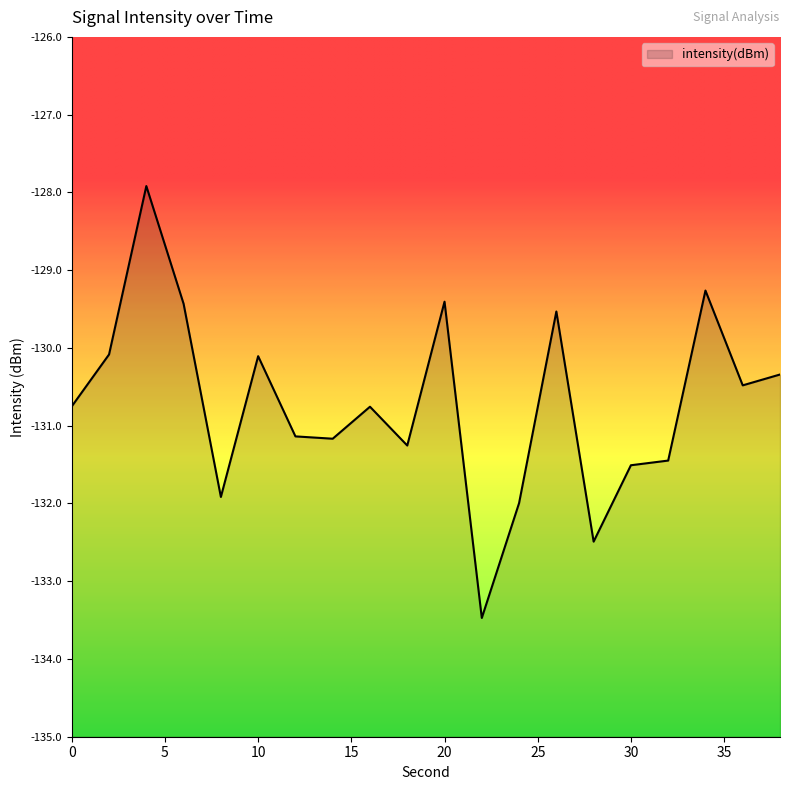

The chart shows a value of -127.9 at 4. True or false?

True